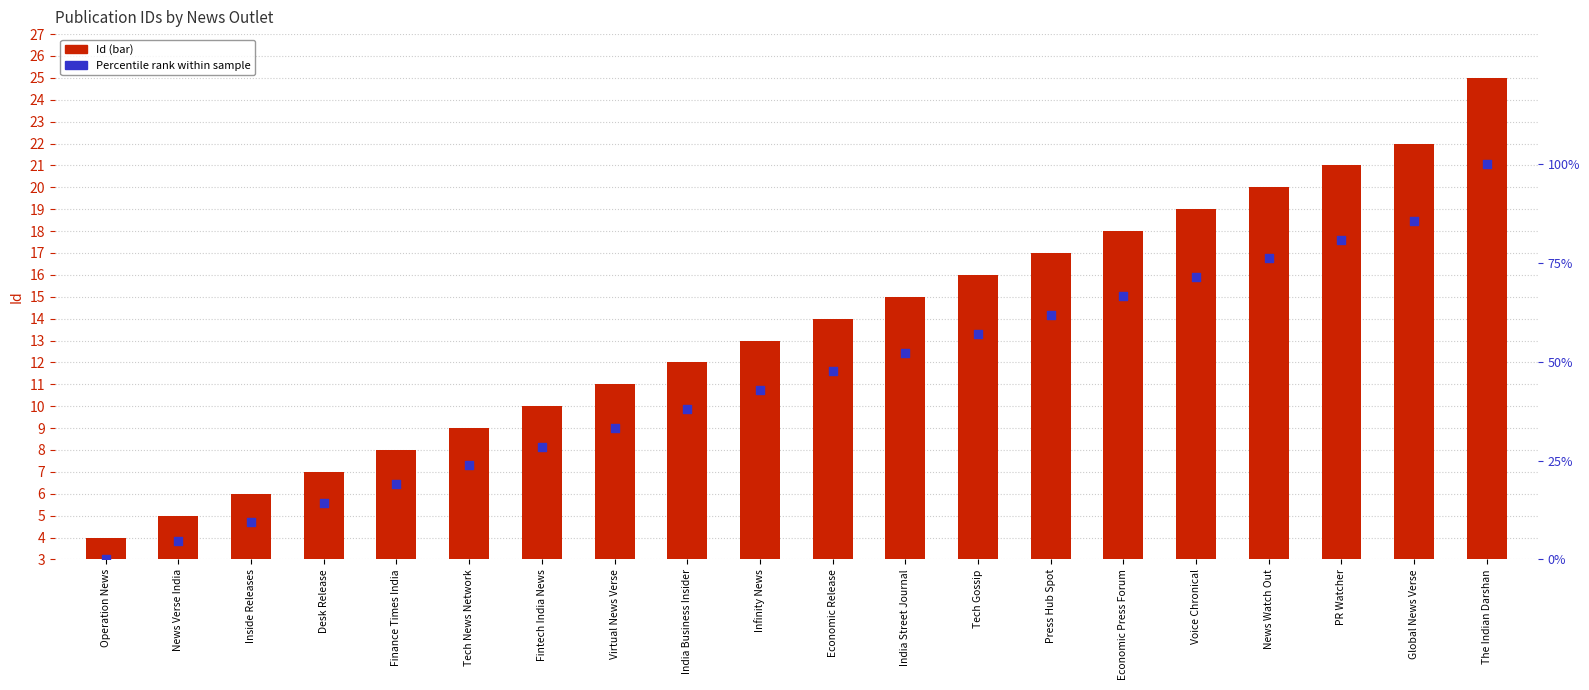

What are all the series names shown in the legend?

Id, Percentile rank